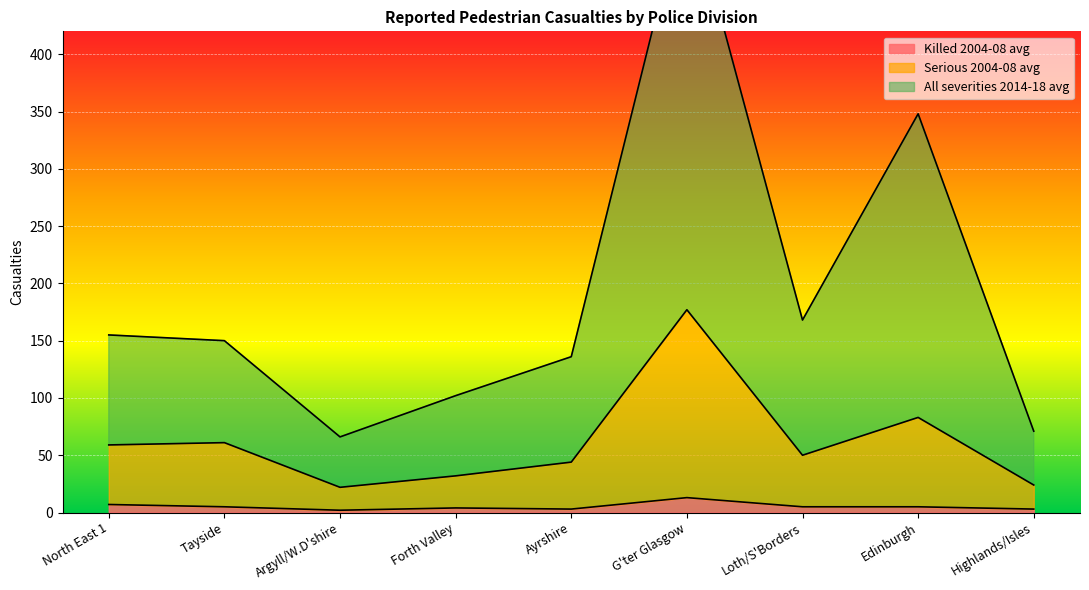

What is the total value across all series at Tayside?

216